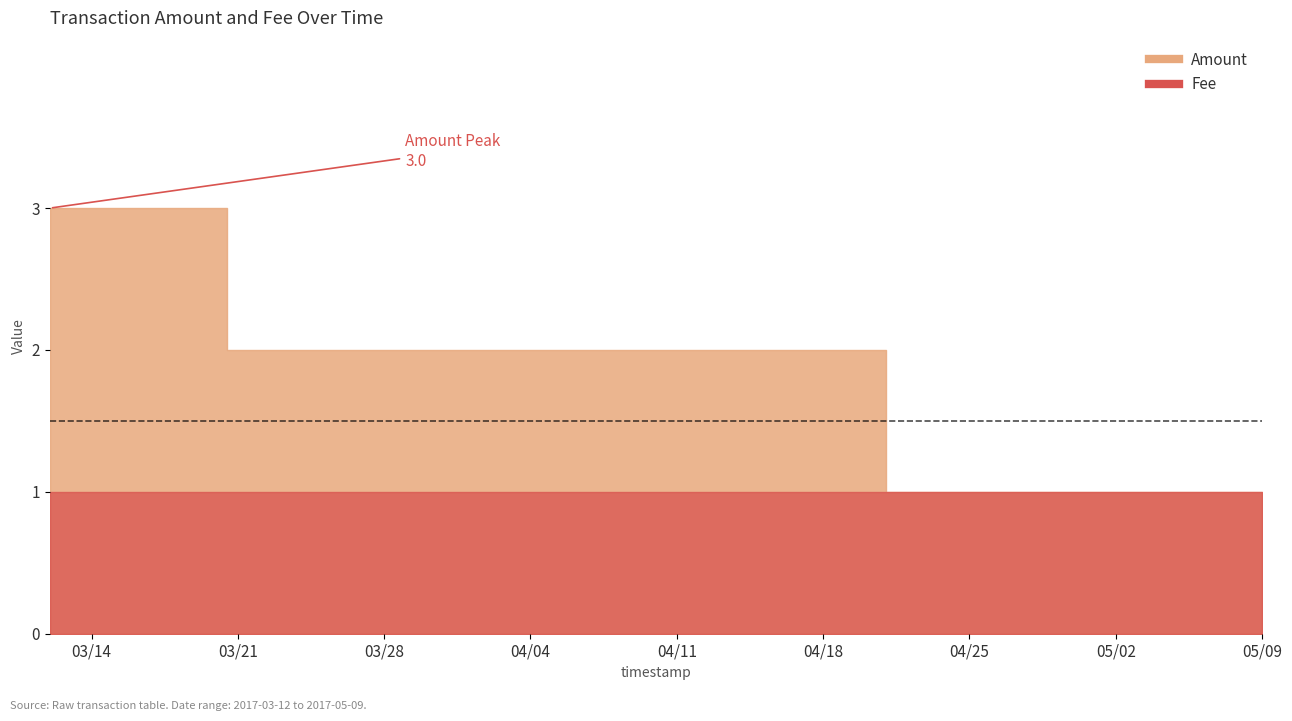

Does the chart display data point markers on the line(s)?

No